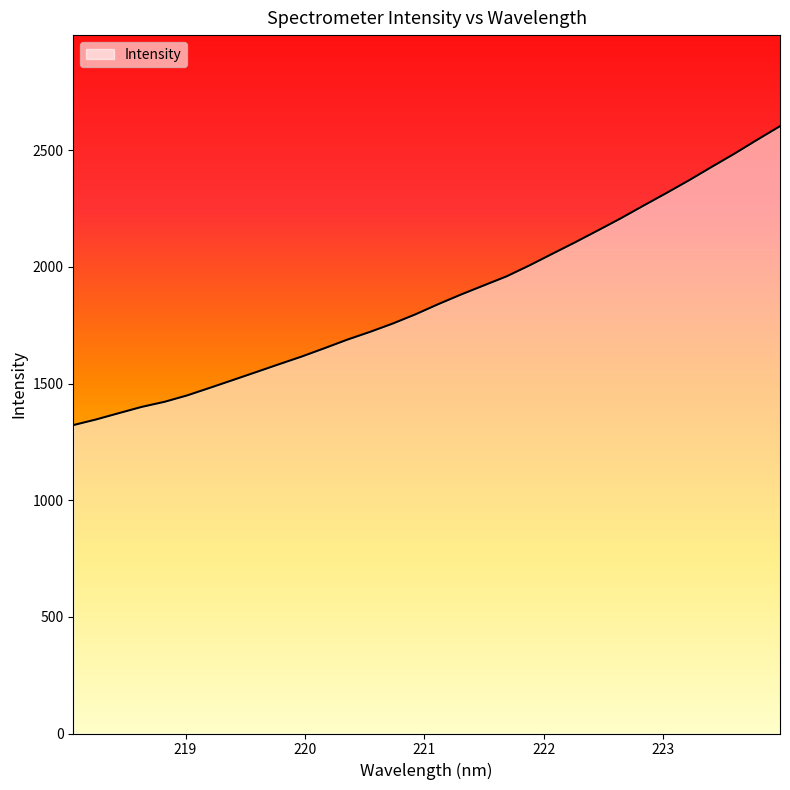

What is the difference between the maximum and minimum values?

1281.4